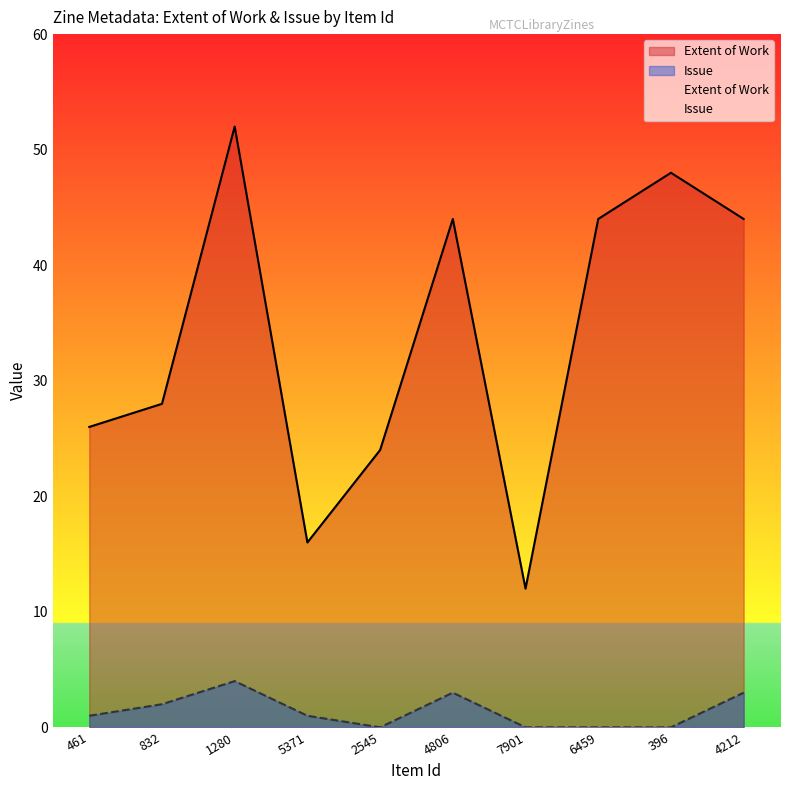

True or false: Issue and Extent of Work intersect in this chart.

False